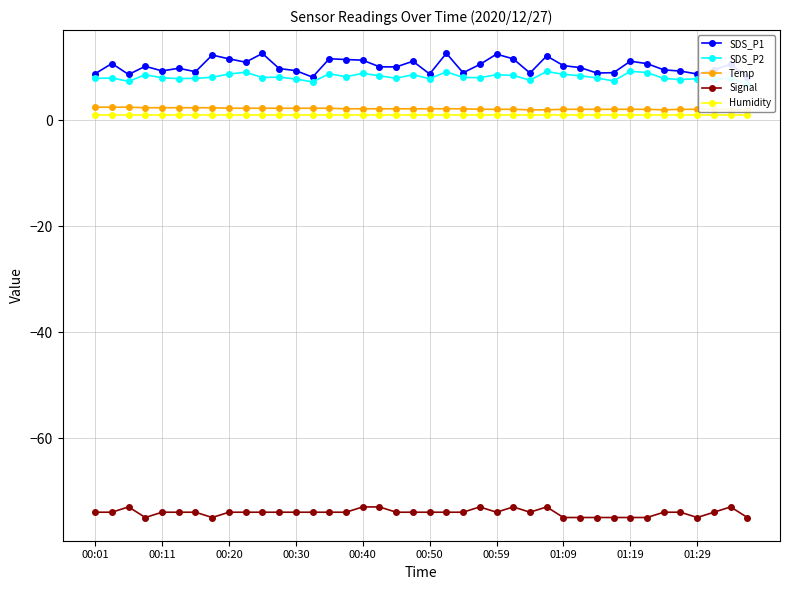

What are all the series names shown in the legend?

SDS_P1, SDS_P2, Temp, Signal, Humidity